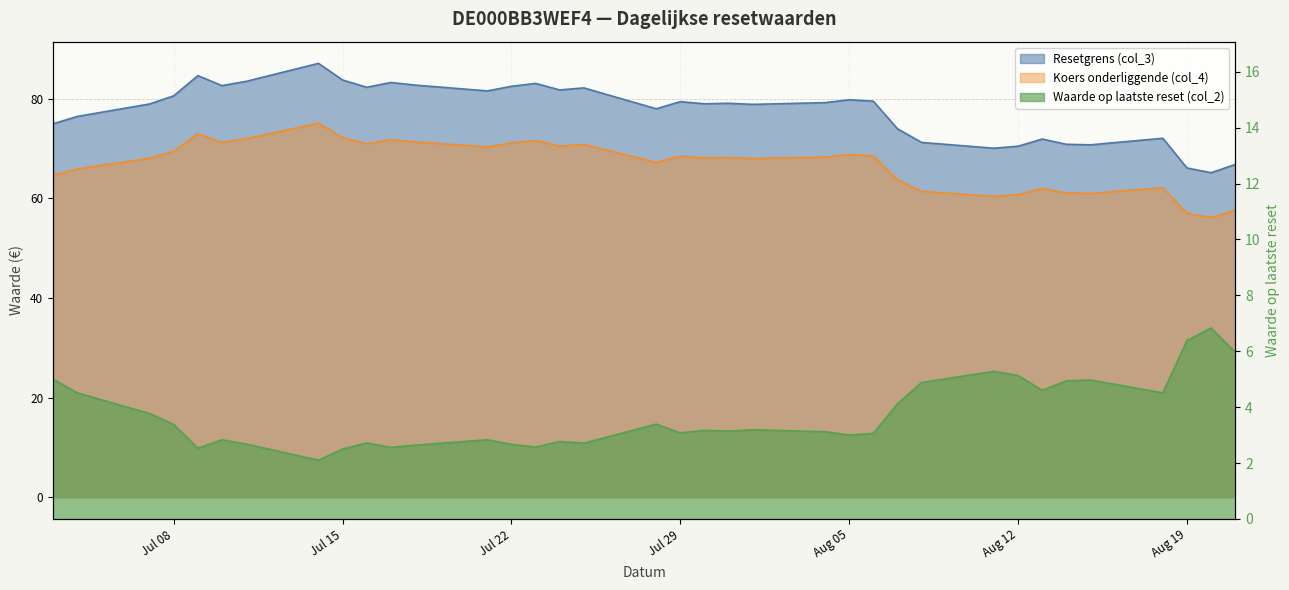

Is it true that Waarde op laatste reset (col_2) equals 4.1 at 2025-07-11?

False